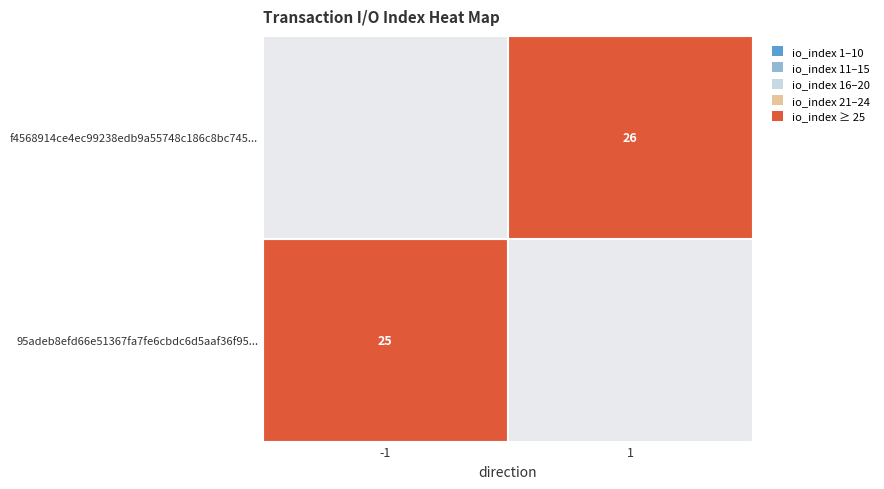

What is the spread (max minus min) of values at io_index?

1